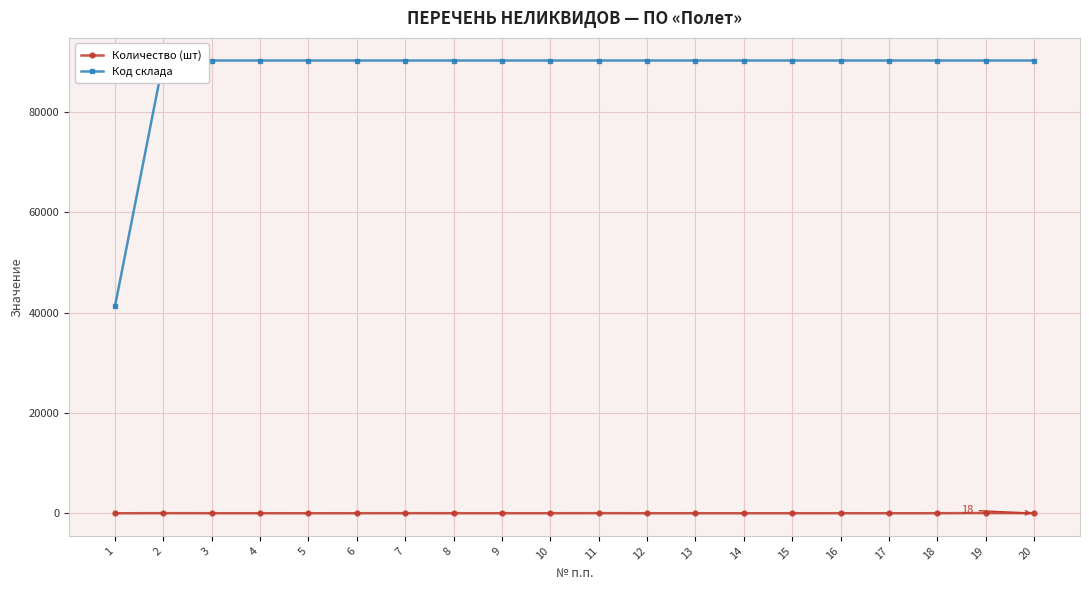

What is the difference between the highest and lowest values at 20?

90254